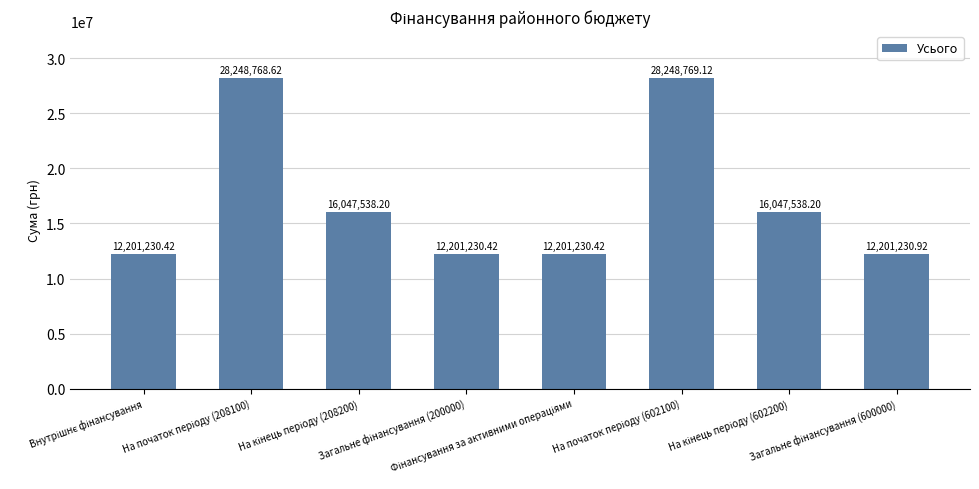

What is the sum of all values?

137397536.3